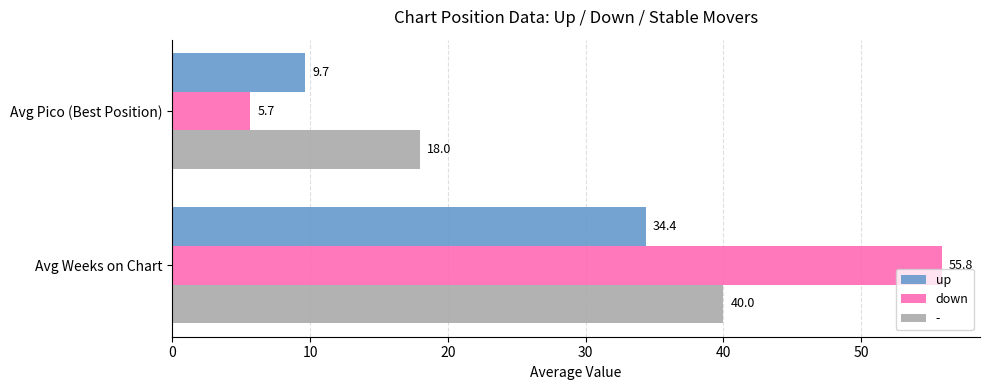

Rank the categories by up value from lowest to highest.

Avg Pico (Best Position), Avg Weeks on Chart